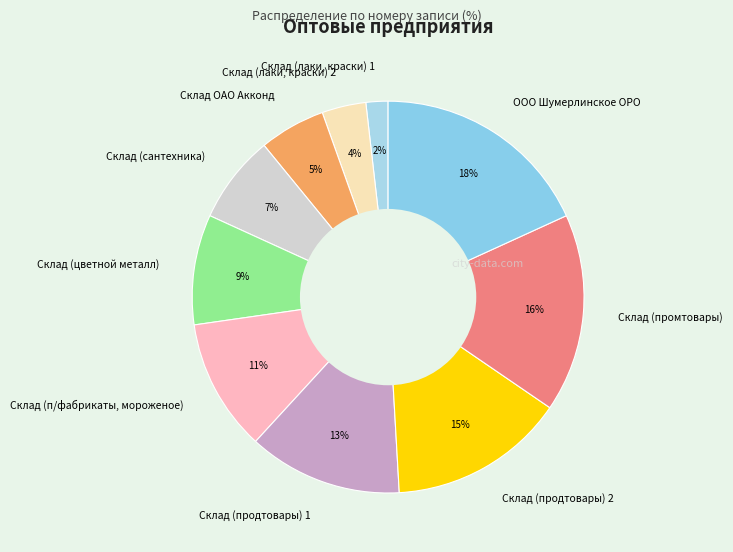

Combined, do Склад (лаки, краски) 1 and Склад (продтовары) 2 account for over 50%?

No